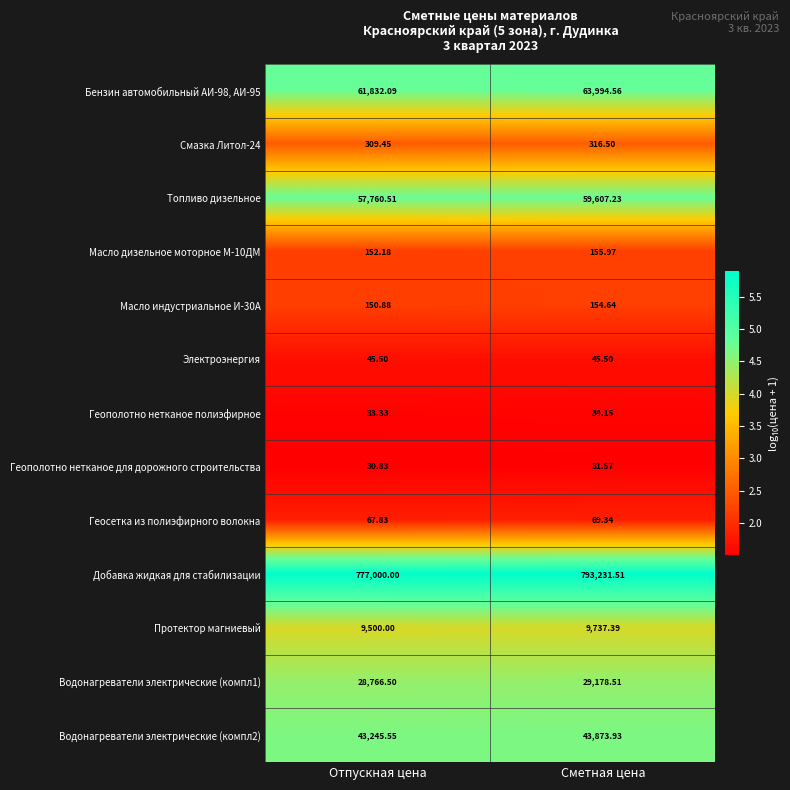

Rank the categories by Бензин автомобильный АИ-98, АИ-95 value from lowest to highest.

Отпускная цена, Сметная цена